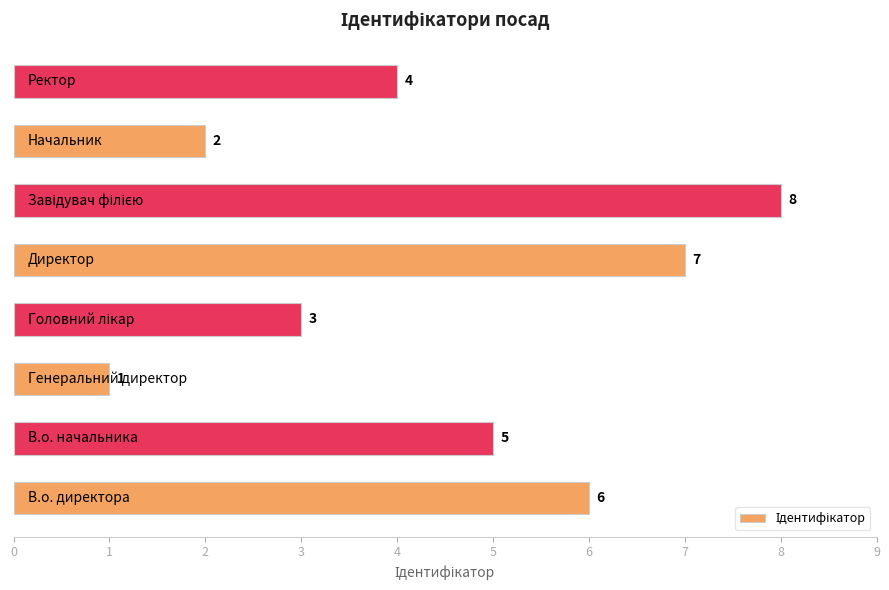

Reading bottom to top, list all the values displayed in this chart.

6	5	1	3	7	8	2	4